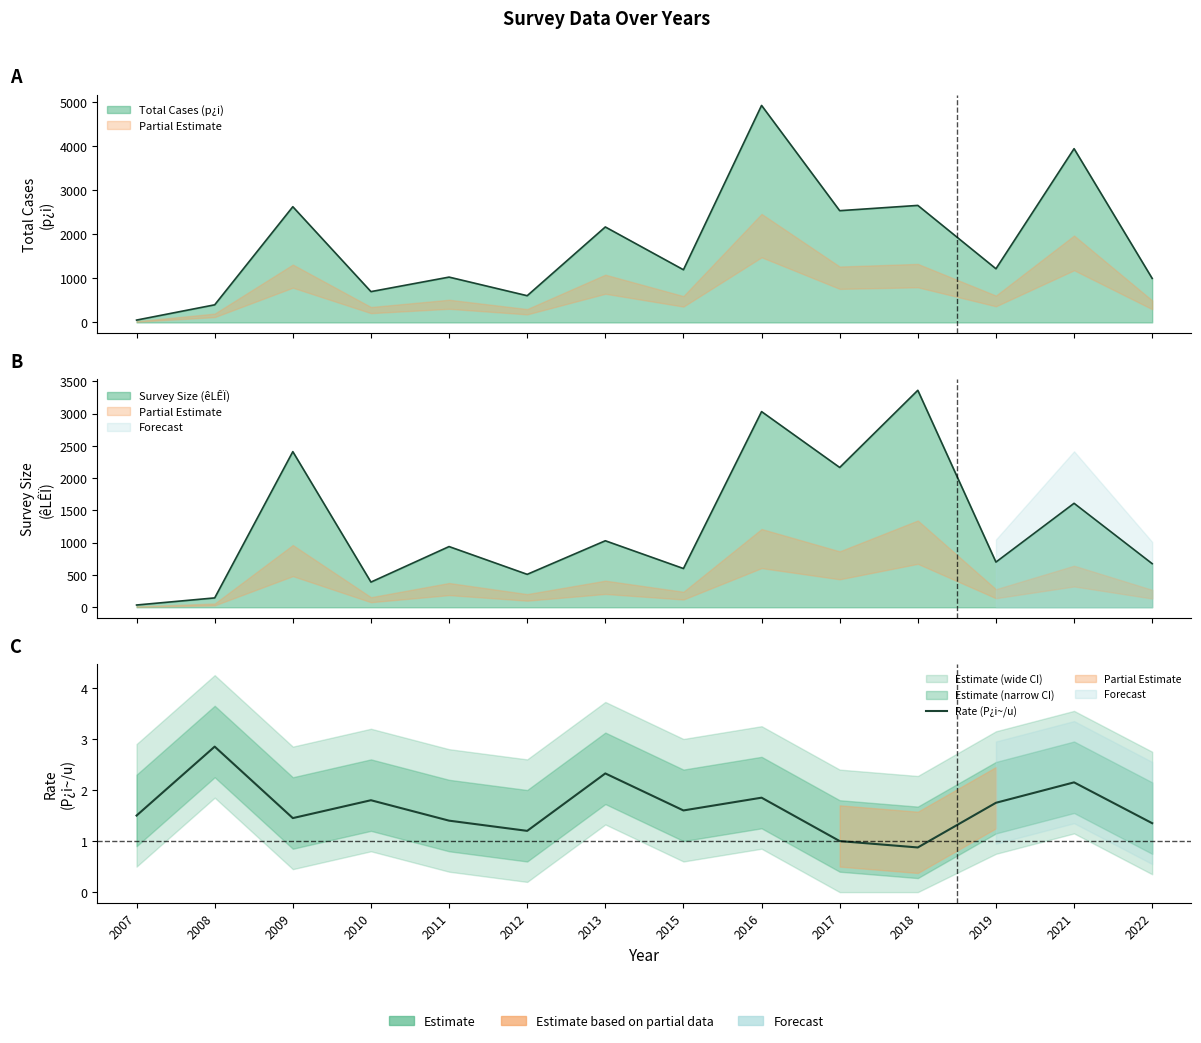

Does the chart display data point markers on the line(s)?

No